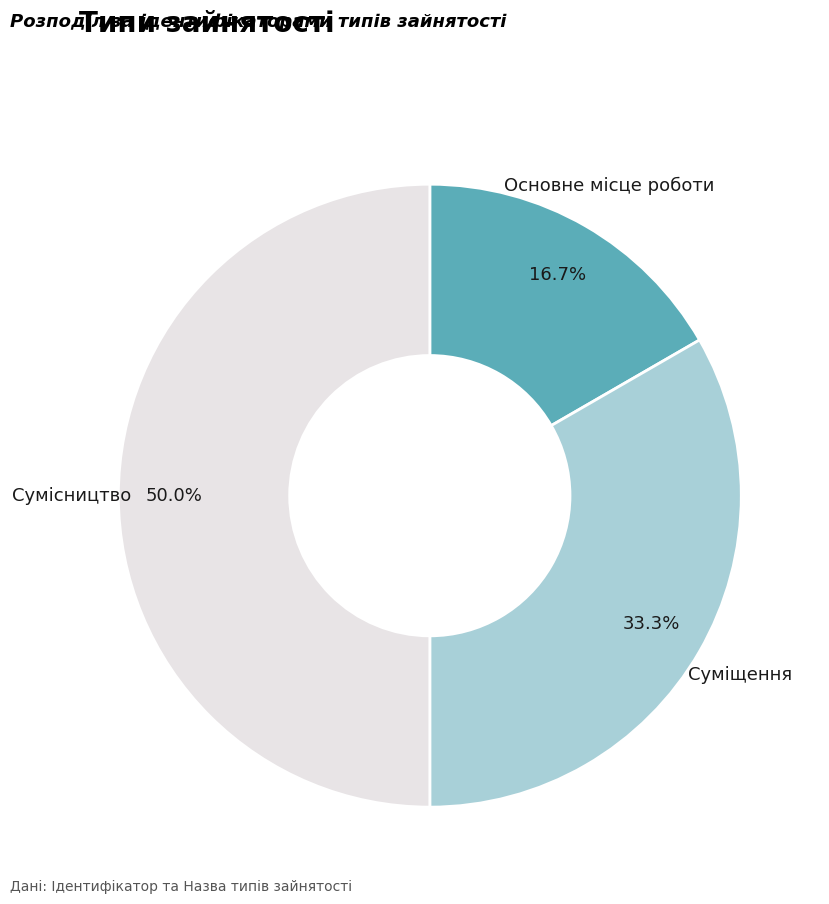

Is it true that Суміщення is 33% of the pie?

True